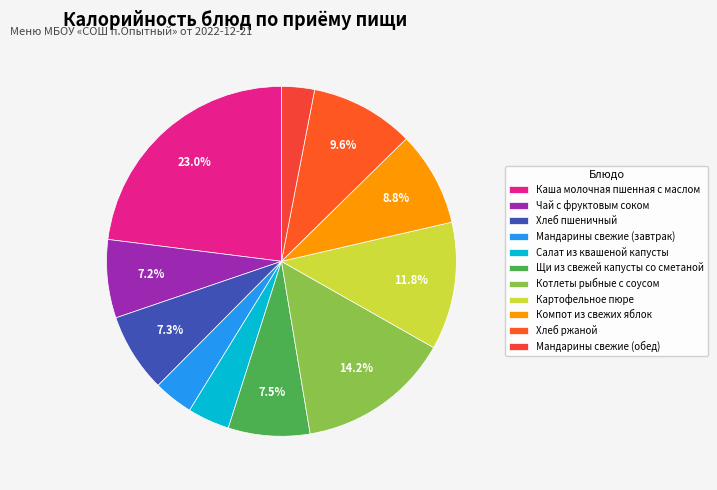

To the nearest percent, what is the difference between the Каша молочная пшенная с маслом and Салат из квашеной капусты slice percentages?

19%